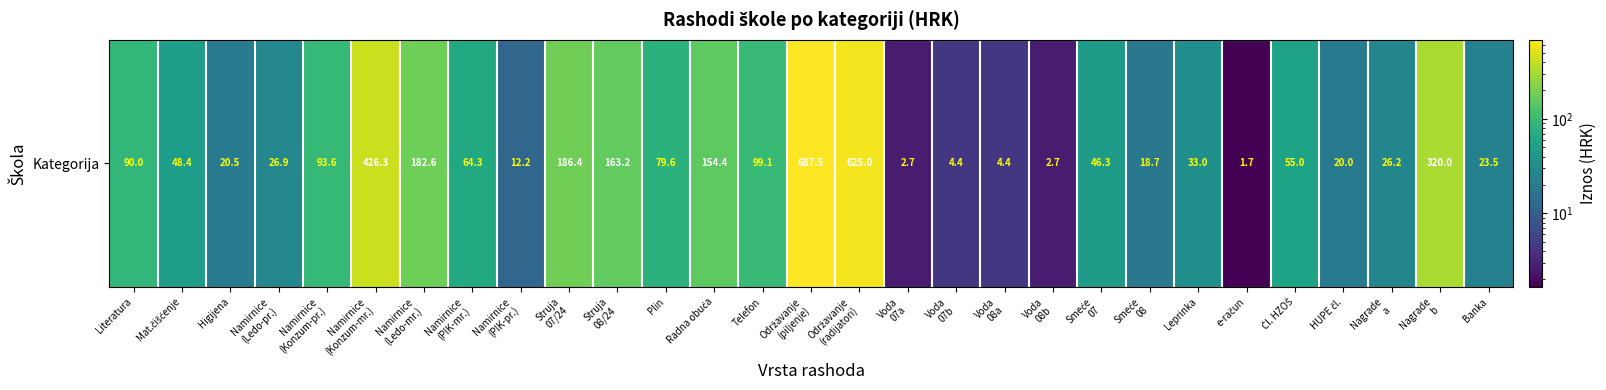

Reading left to right, list all the values displayed in this chart.

90.0	48.4	20.5	26.9	93.6	426.3	182.6	64.3	12.2	186.4	163.2	79.6	154.4	99.1	687.5	625.0	2.7	4.4	4.4	2.7	46.3	18.7	33.0	1.7	55.0	20.0	26.2	320.0	23.5